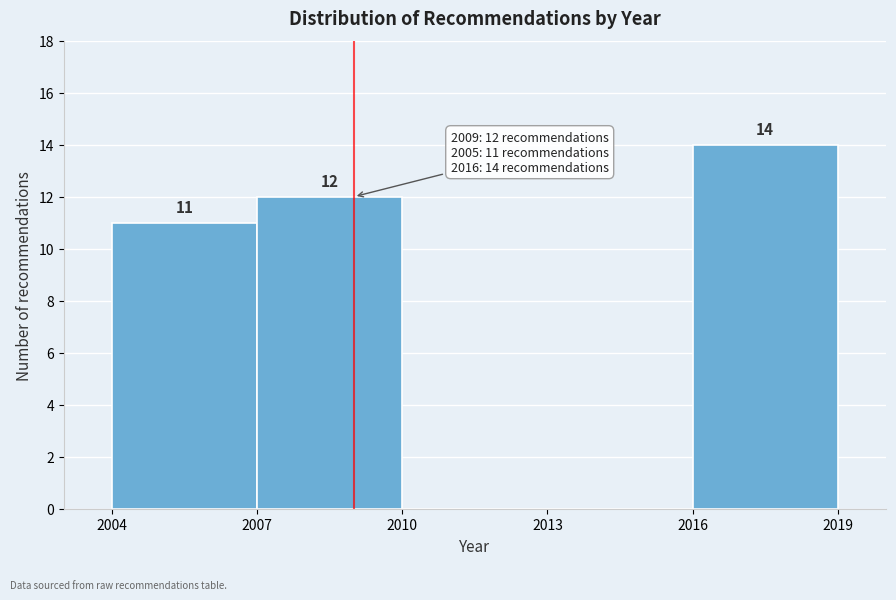

Which range on the x-axis has the tallest bar?

2016 to 2019